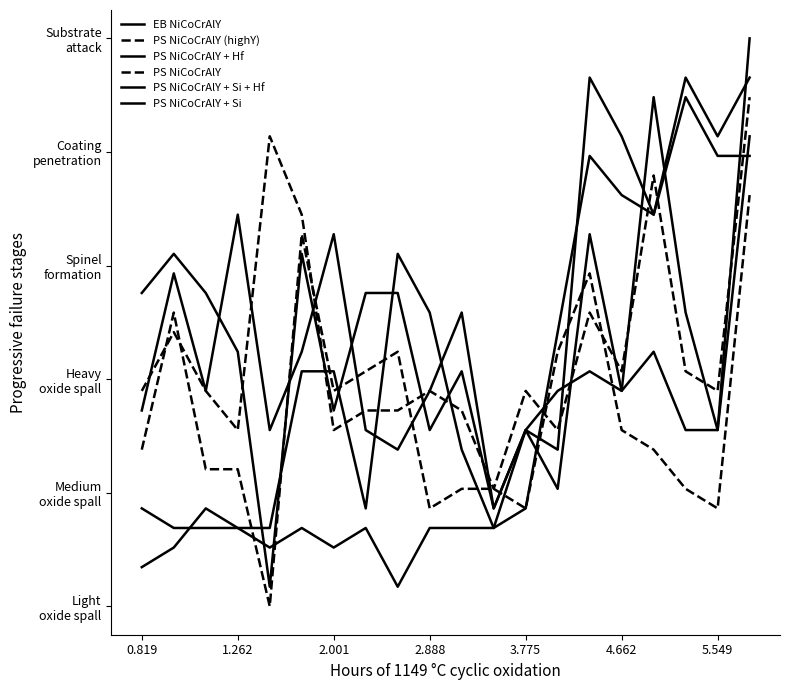

Is this an area chart (filled region under the line)?

No